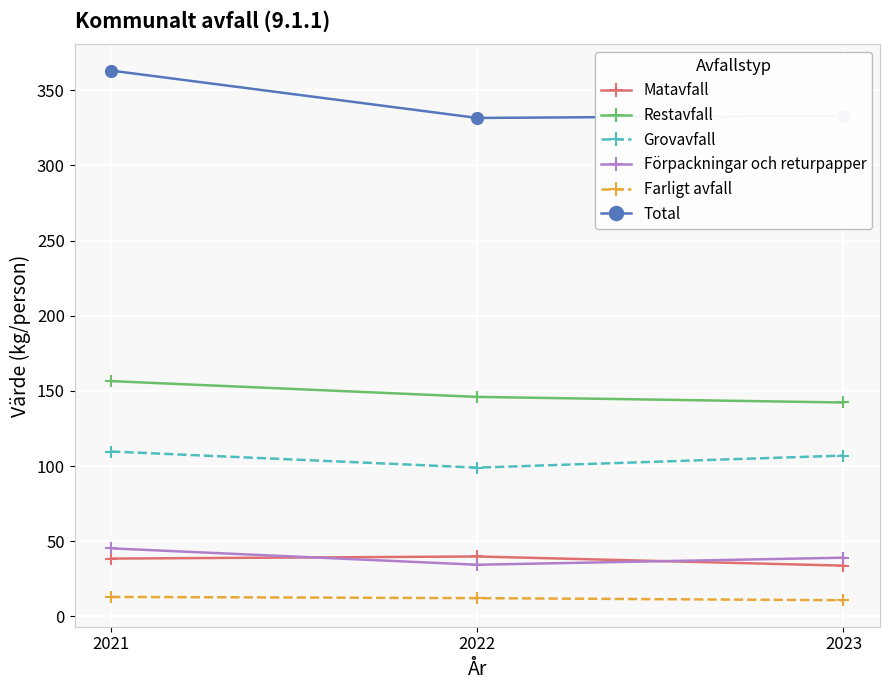

True or false: Farligt avfall has a value of 12.2 at 2022.

True